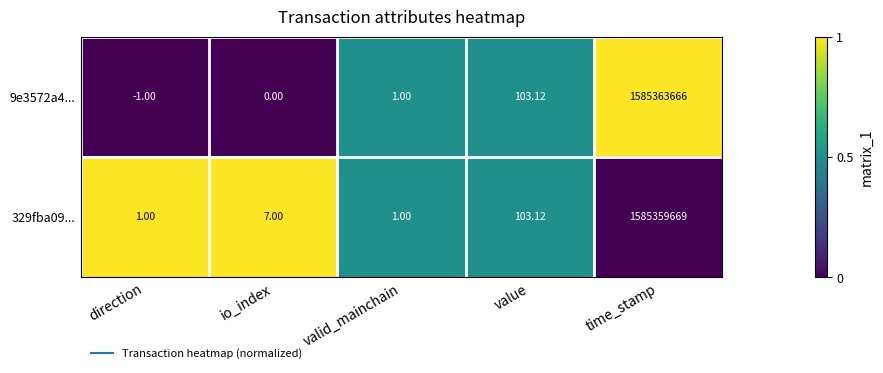

At which label does 329fba09... reach its peak?

time_stamp